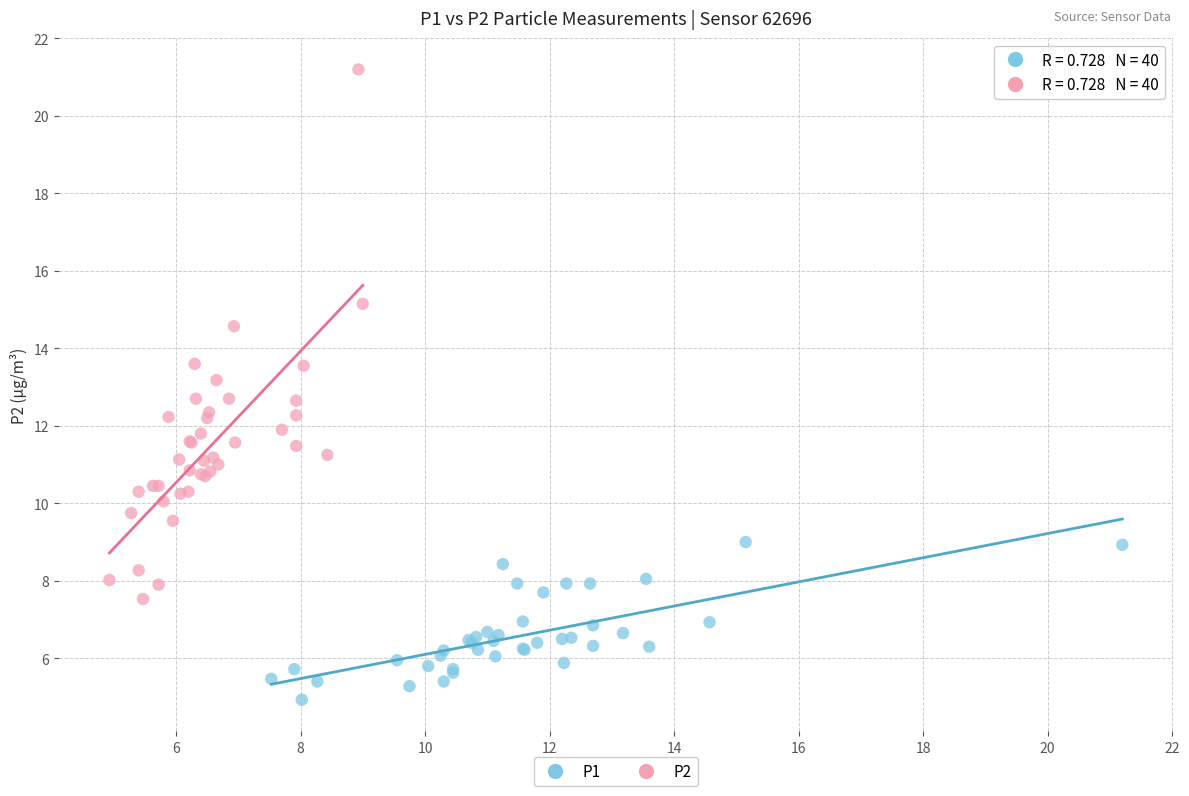

Which series contains the lowest Y value?

P1